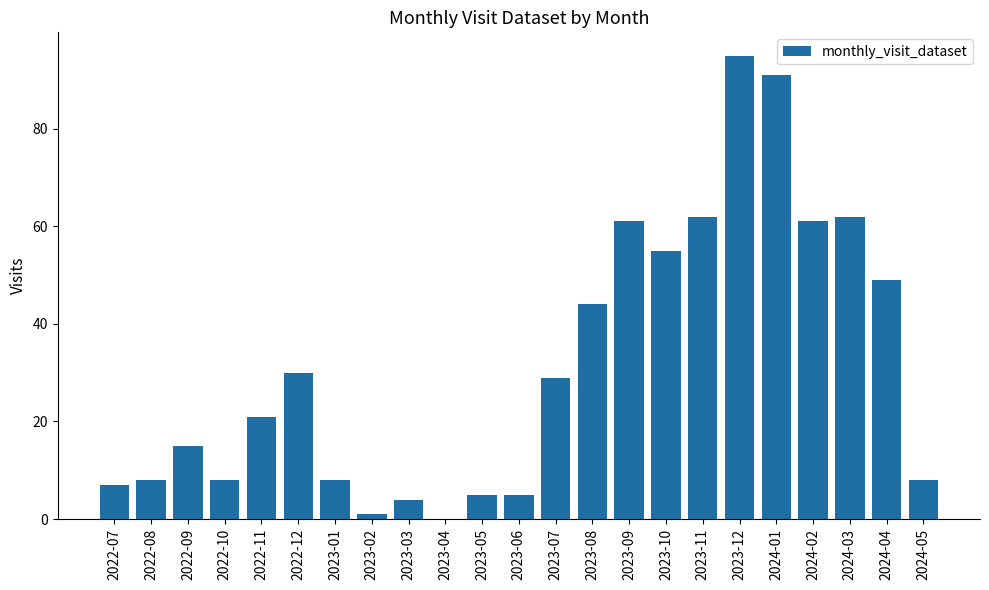

What is the difference between the values at 2023-05 and 2024-03?

57